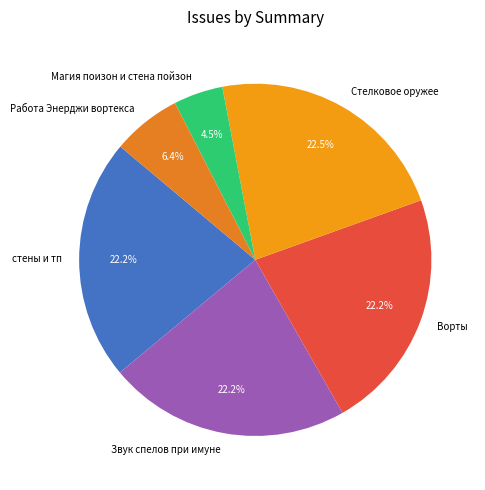

Approximately how many times larger is the value at Стелковое оружее compared to Звук спелов при имуне?

1.0